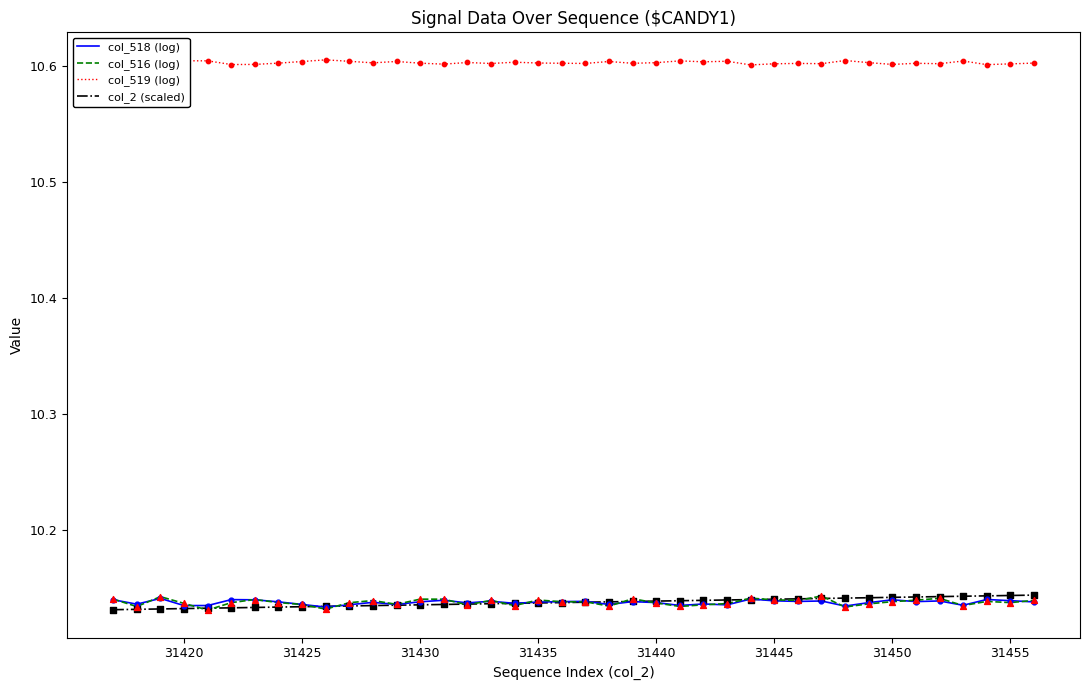

Which series has the largest total across all categories?

col_519 (log)